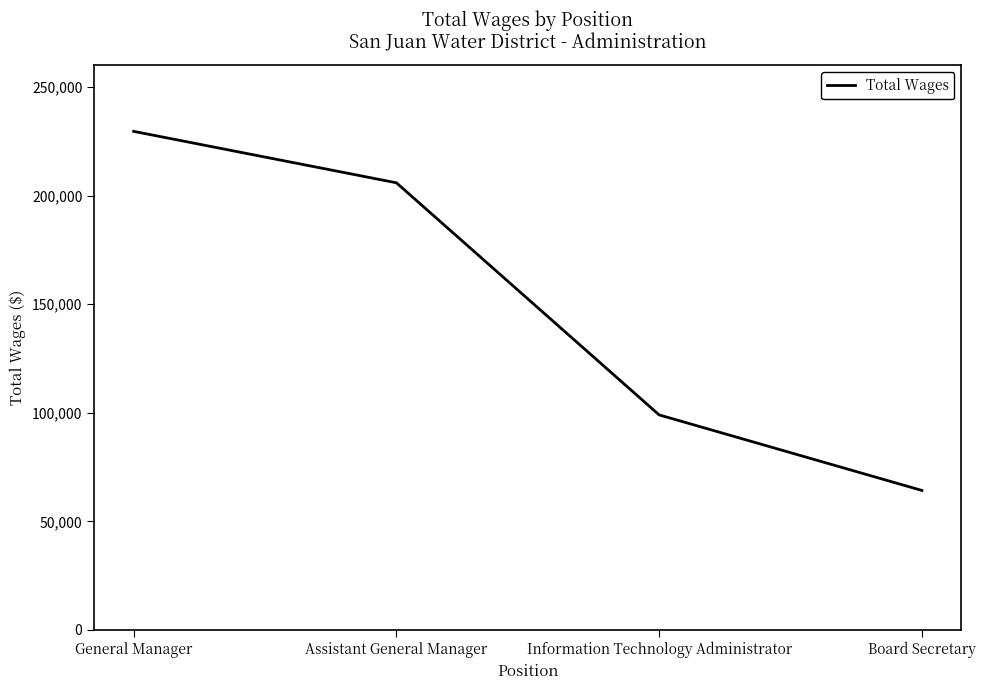

What is the difference between the values at Information Technology Administrator and Board Secretary?

34800